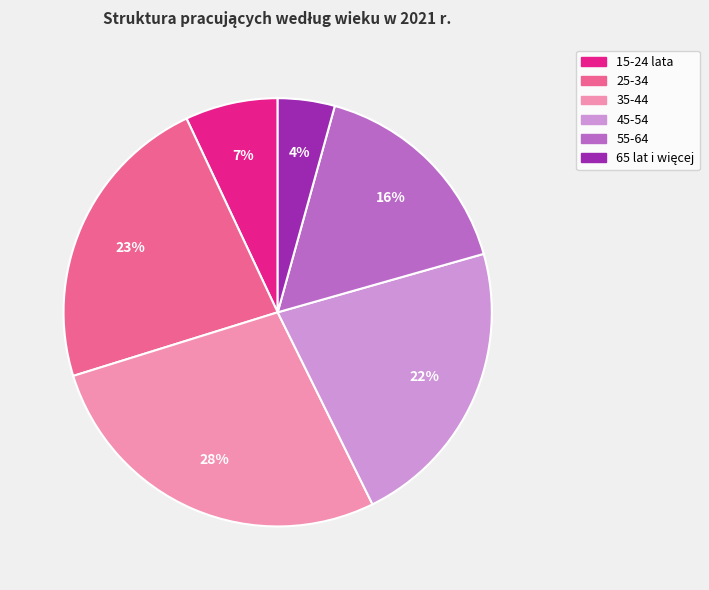

Which category has the biggest portion of the pie?

35-44